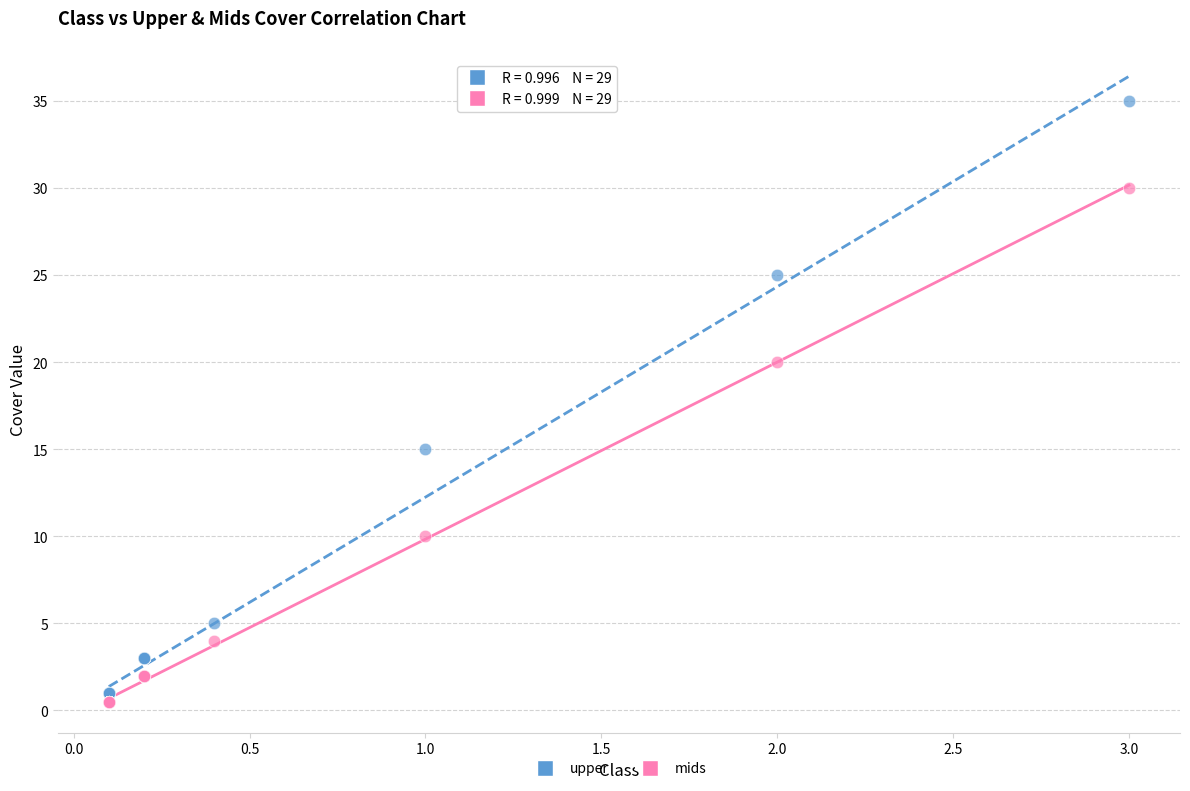

In the upper series, what Y value is closest to 18?

15.0